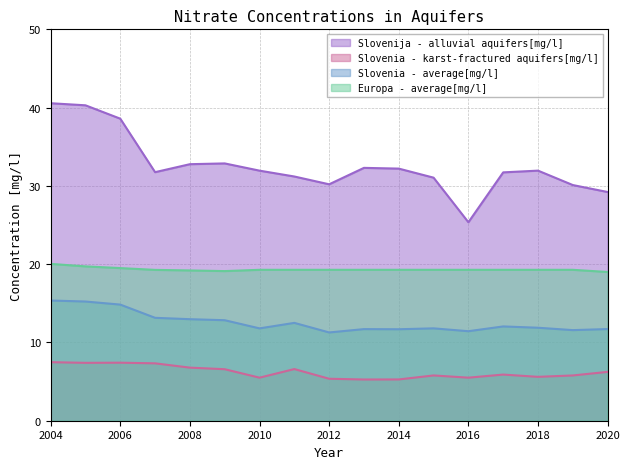

What is the average value of the Slovenia - karst-fractured aquifers[mg/l] series?

6.2